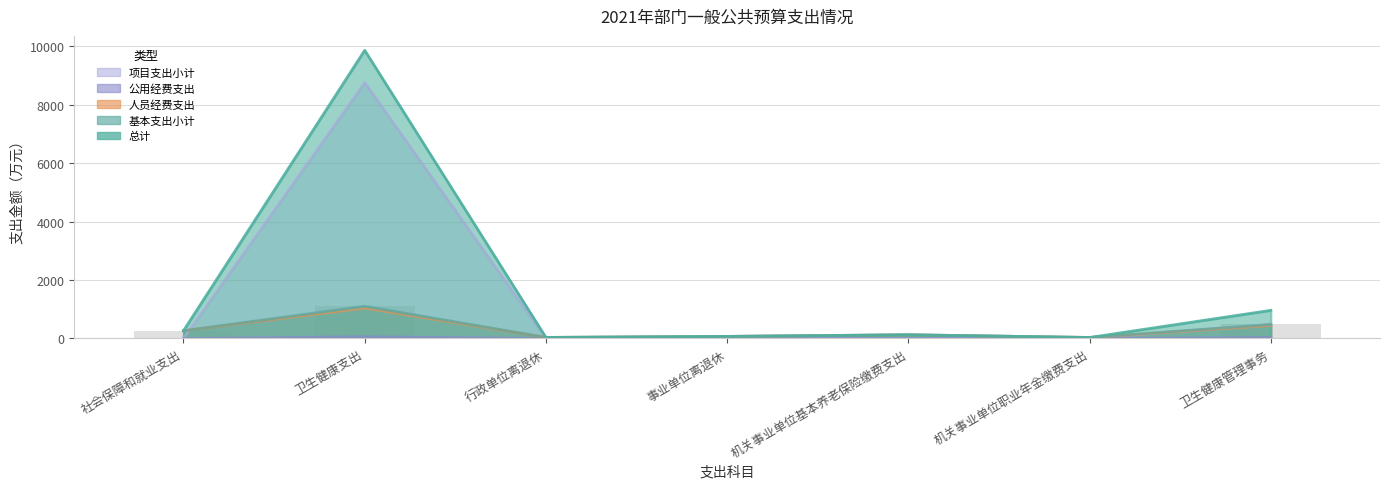

True or false: 总计 has a value of 1352.2 at 卫生健康管理事务.

False